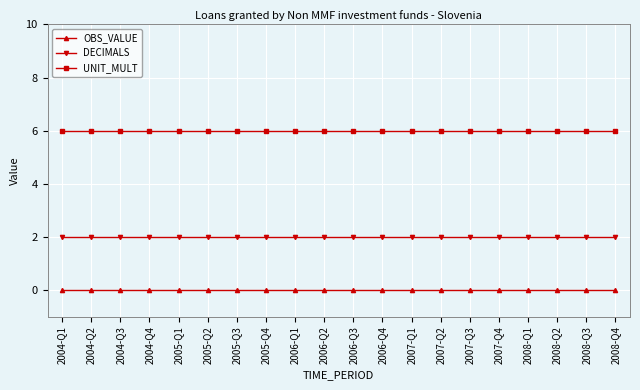

Is the value of OBS_VALUE at 2007-Q4 greater than the value of DECIMALS at 2005-Q3?

No